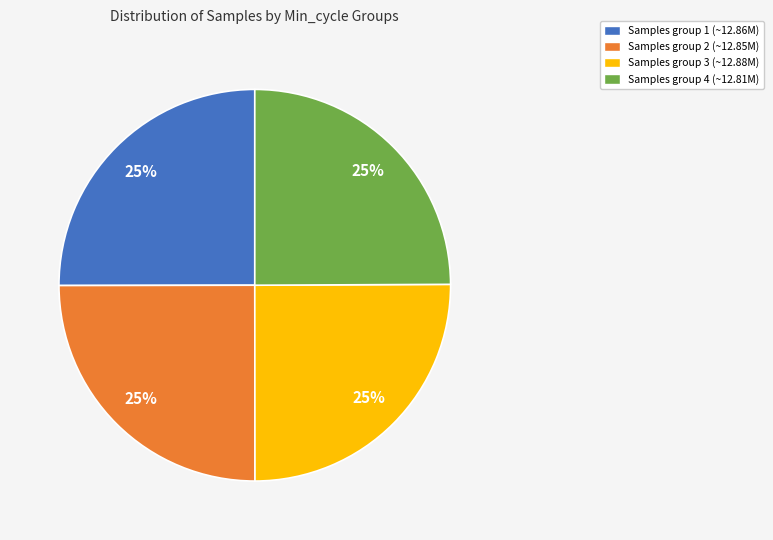

To the nearest percent, what is the average slice percentage?

25%